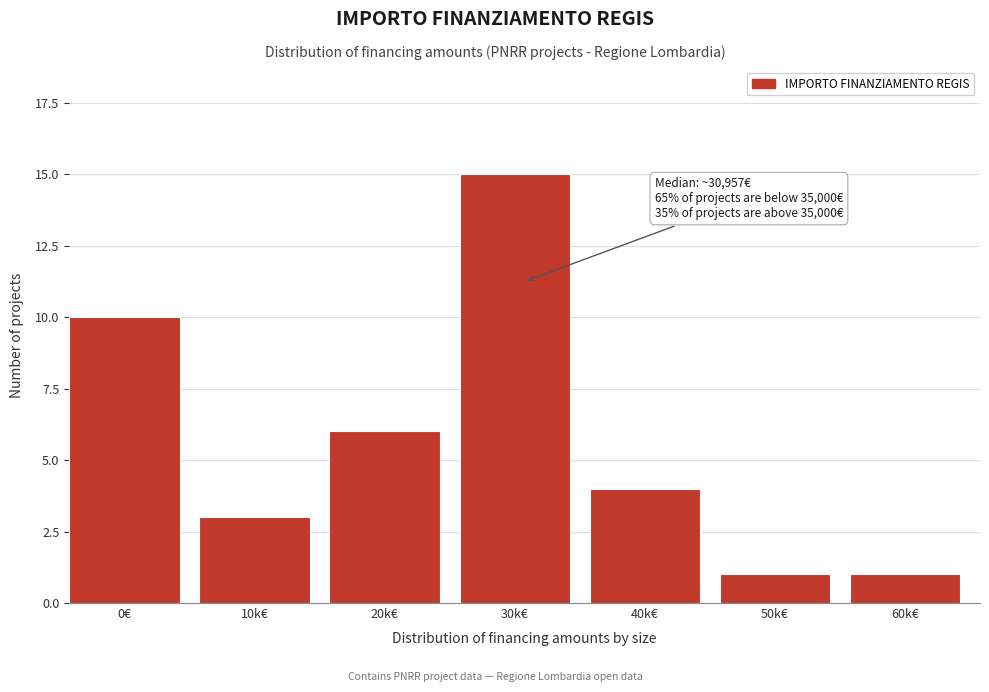

Reading right to left, what are all the values shown in this chart?

1	1	4	15	6	3	10